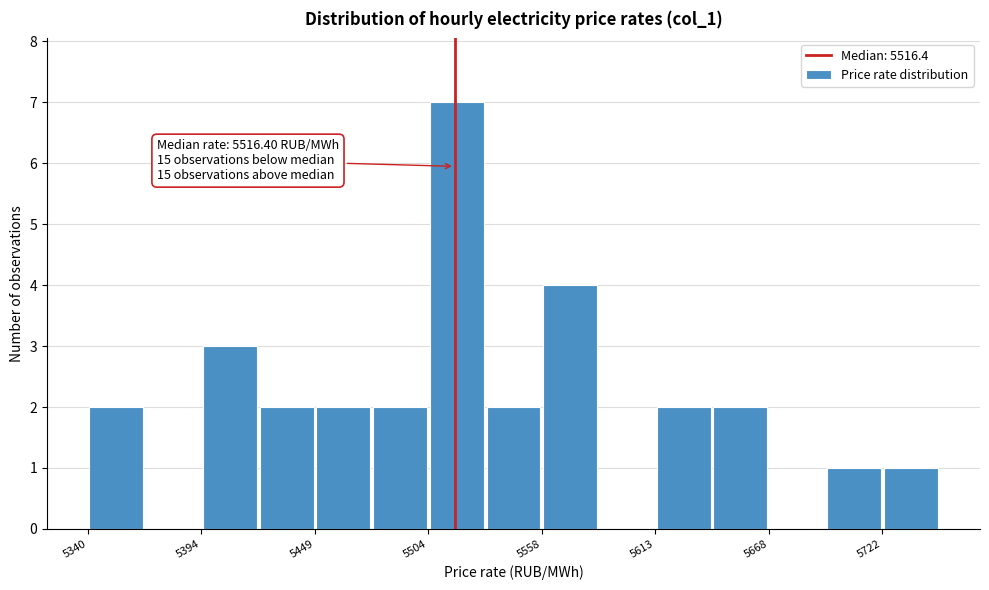

Around what value on the x-axis is the tallest bar? Give the approximate position of its centre, as read against the axis.

5520